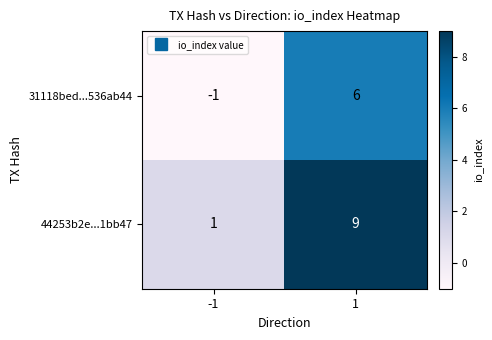

Which series changed the most between -1 and 1?

44253b2e...1bb47